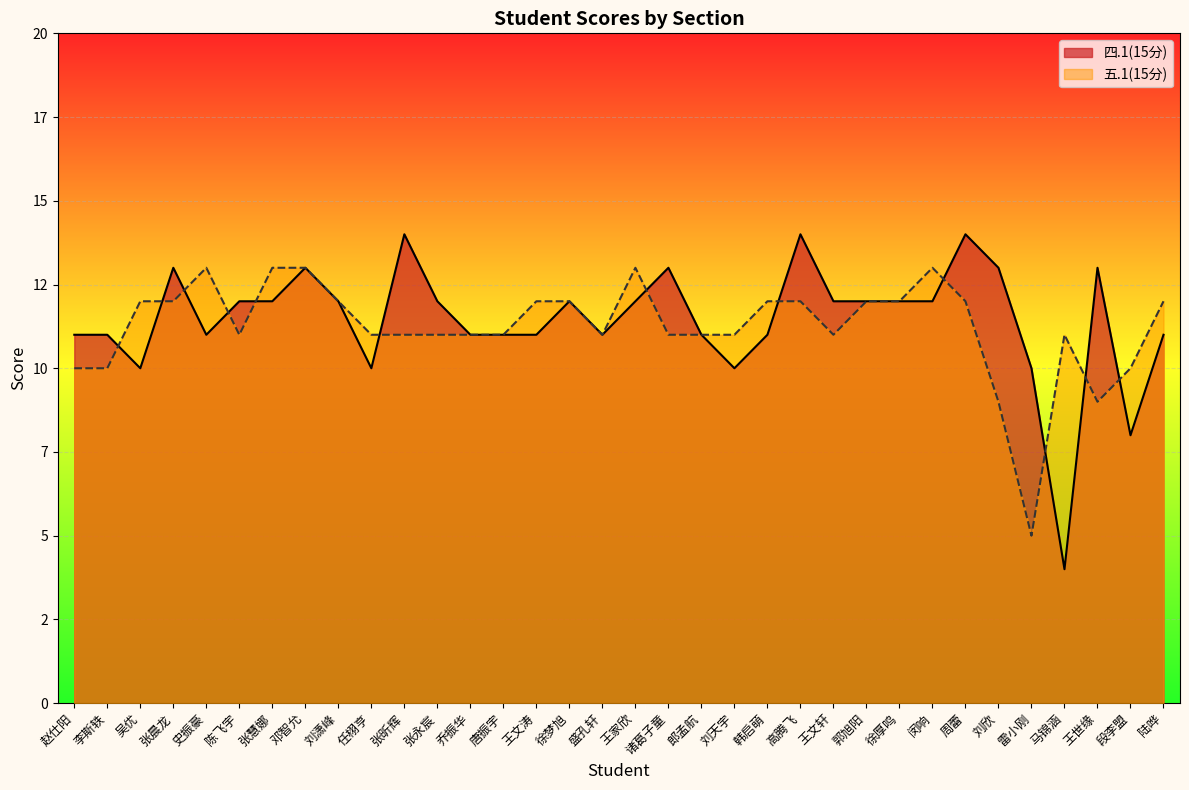

What are all the series names shown in the legend?

四.1(15分), 五.1(15分)